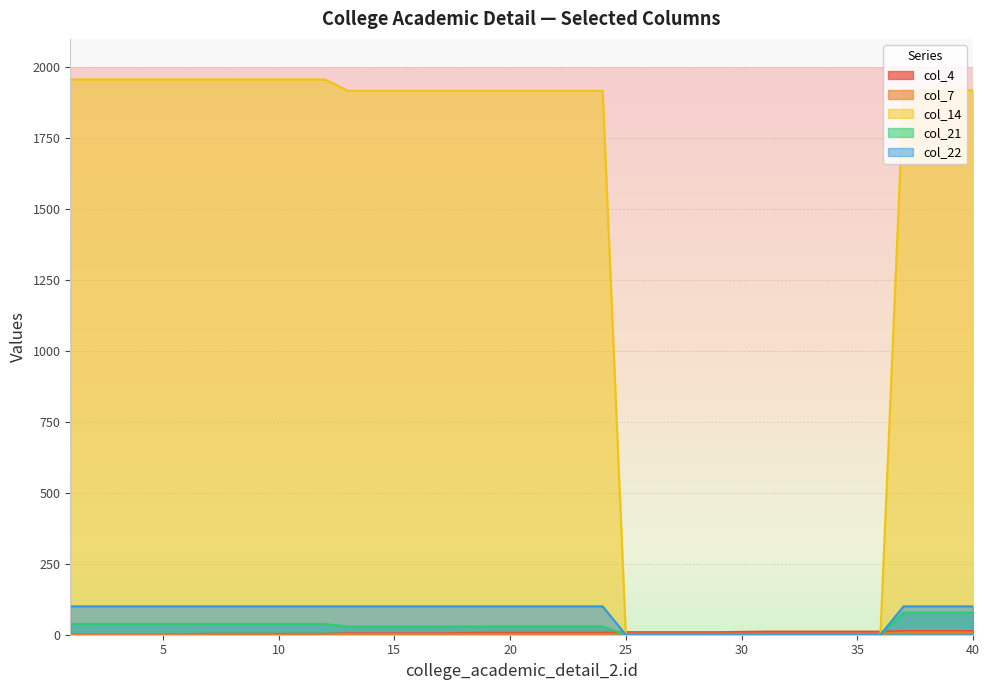

True or false: col_7 and col_4 cross at least once.

False